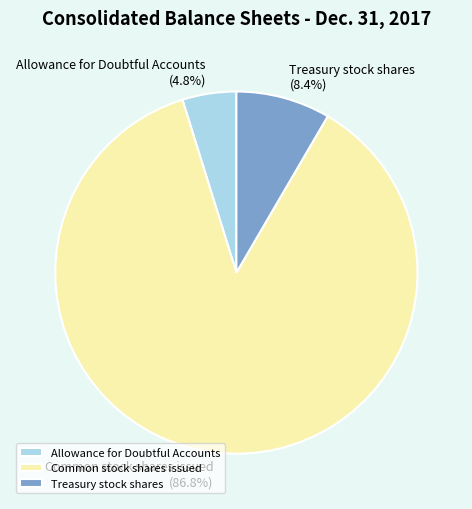

What percentage do Common stock shares issued and Allowance for Doubtful Accounts together represent?

91.6%